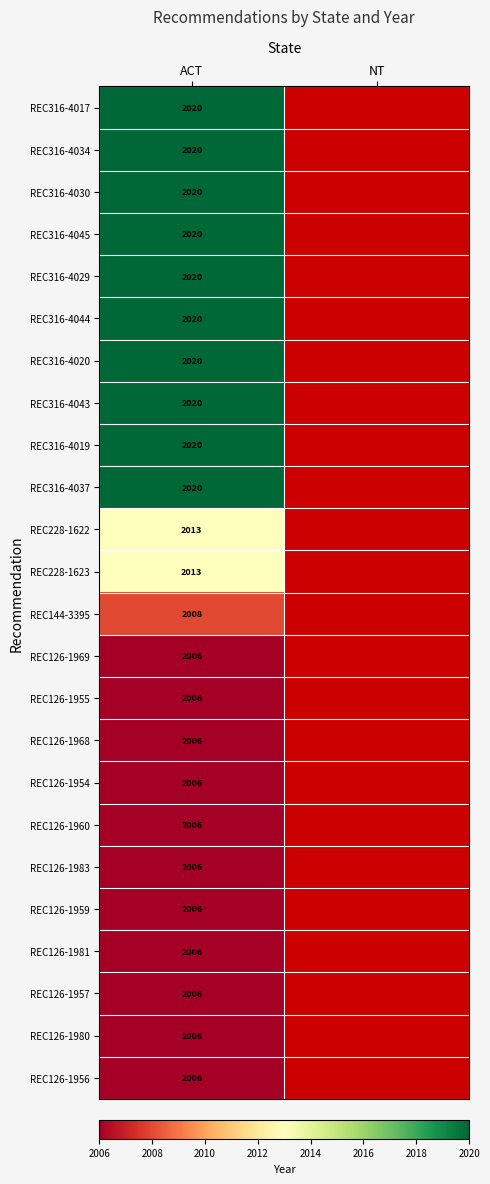

Is it true that REC316-4017 equals 2020 at ACT?

True